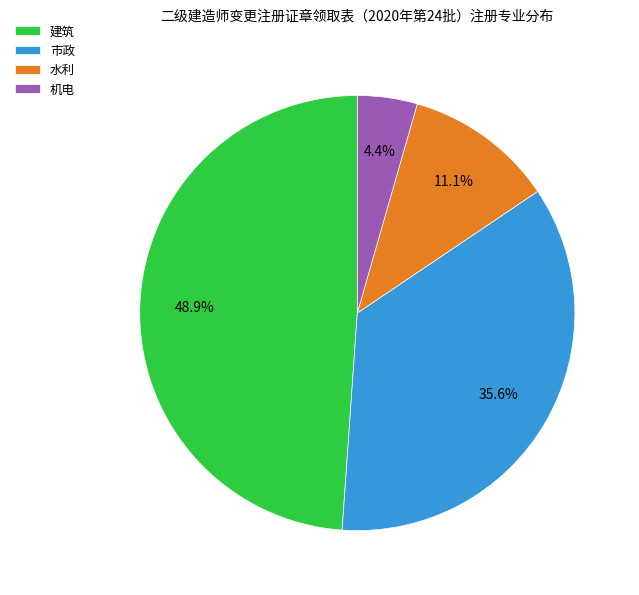

How many segments does this pie chart have?

4